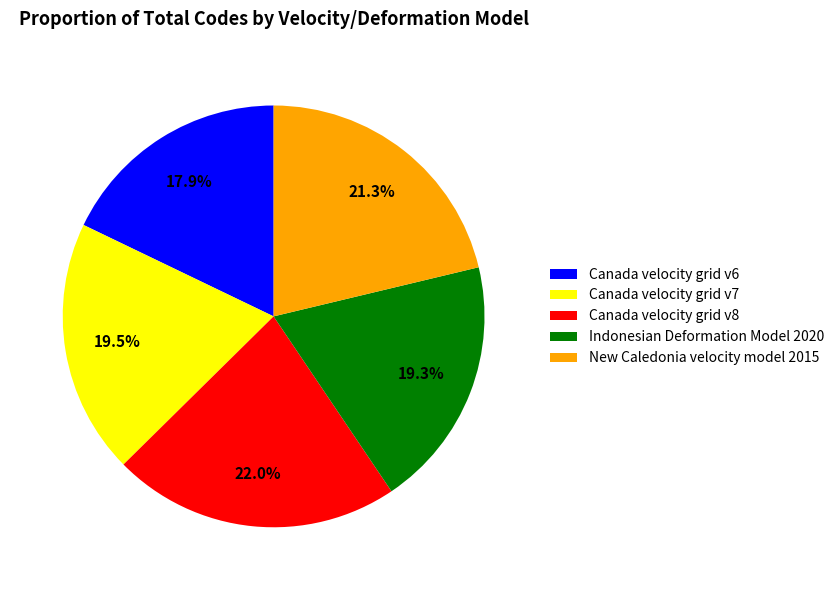

To the nearest percent, what is the combined percentage of Canada velocity grid v7 and Canada velocity grid v8?

42%